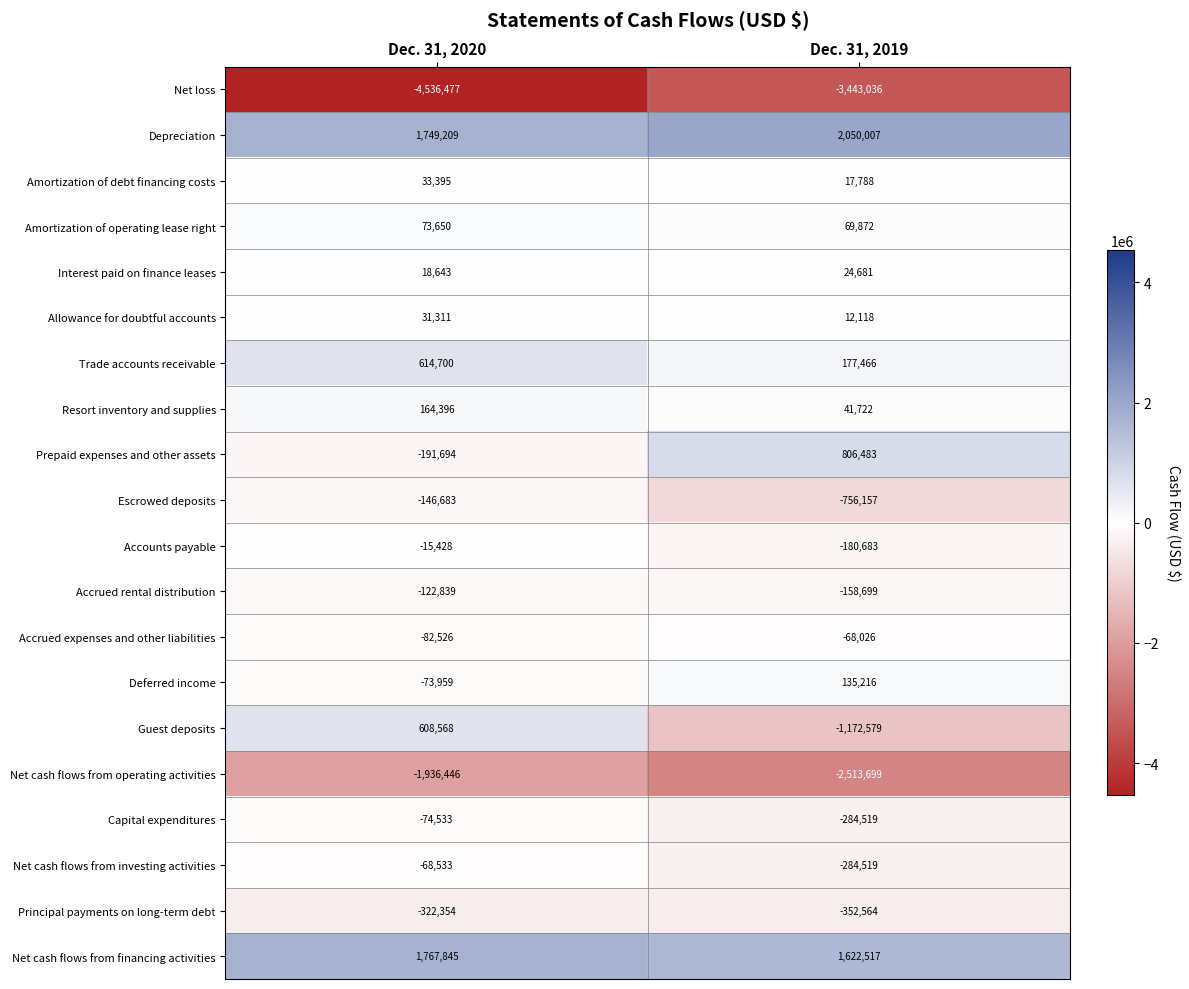

Is it true that Net cash flows from financing activities equals 2606063 at Dec. 31, 2020?

False